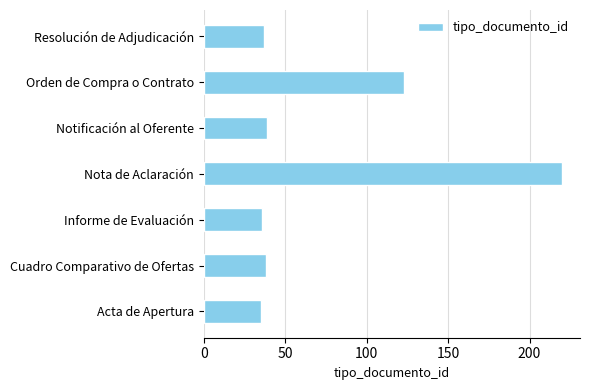

What is the average value?

75